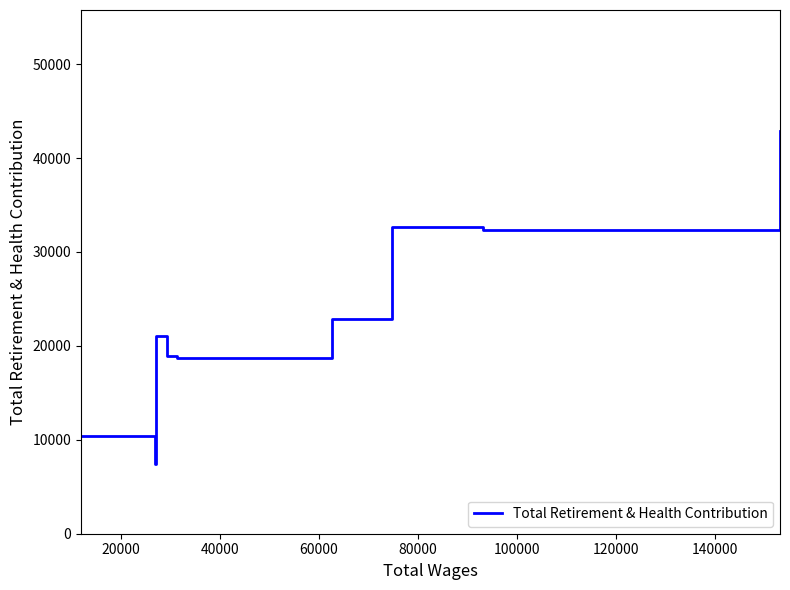

What is the difference between the maximum and minimum values?

35467